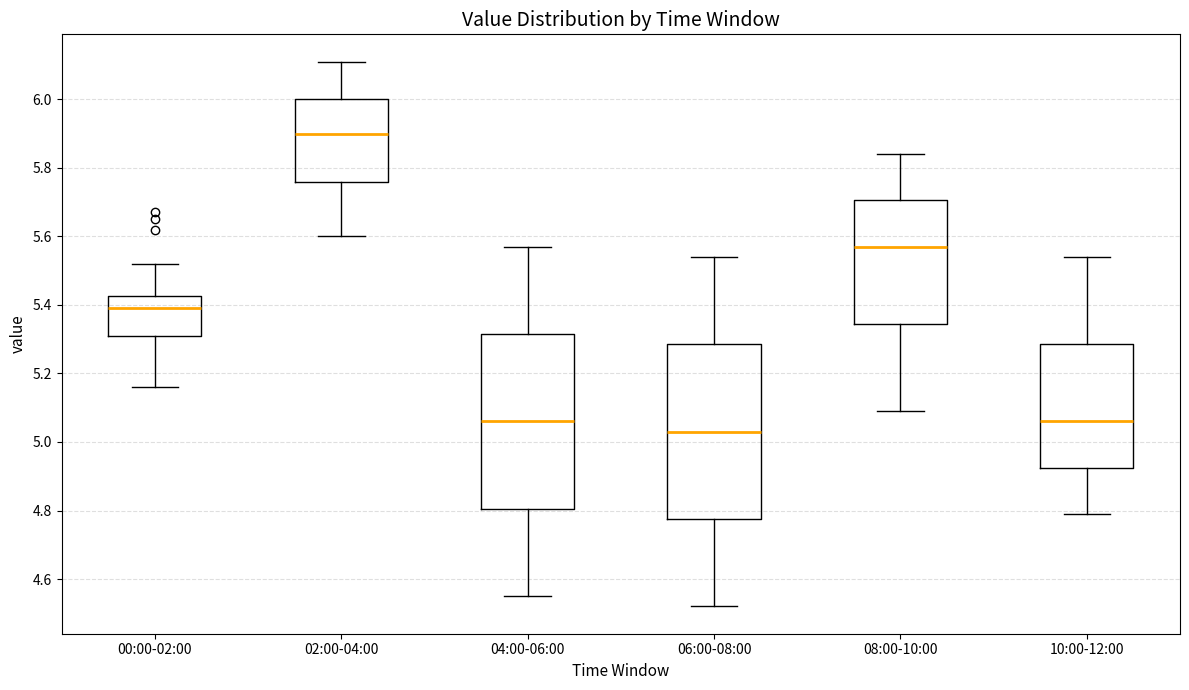

Where is the upper edge of the box for 08:00-10:00 on the y-axis? The values are not printed on the chart, so give them approximately, as read against the axis.

5.70